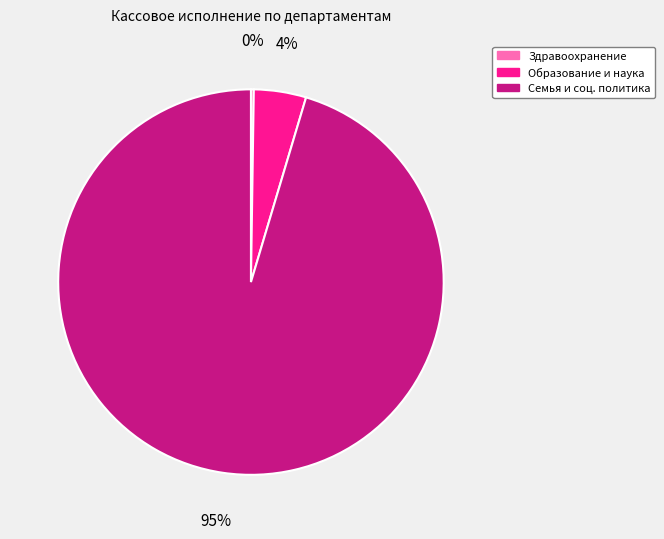

Which has a higher value, Семья и соц. политика or Образование и наука?

Семья и соц. политика